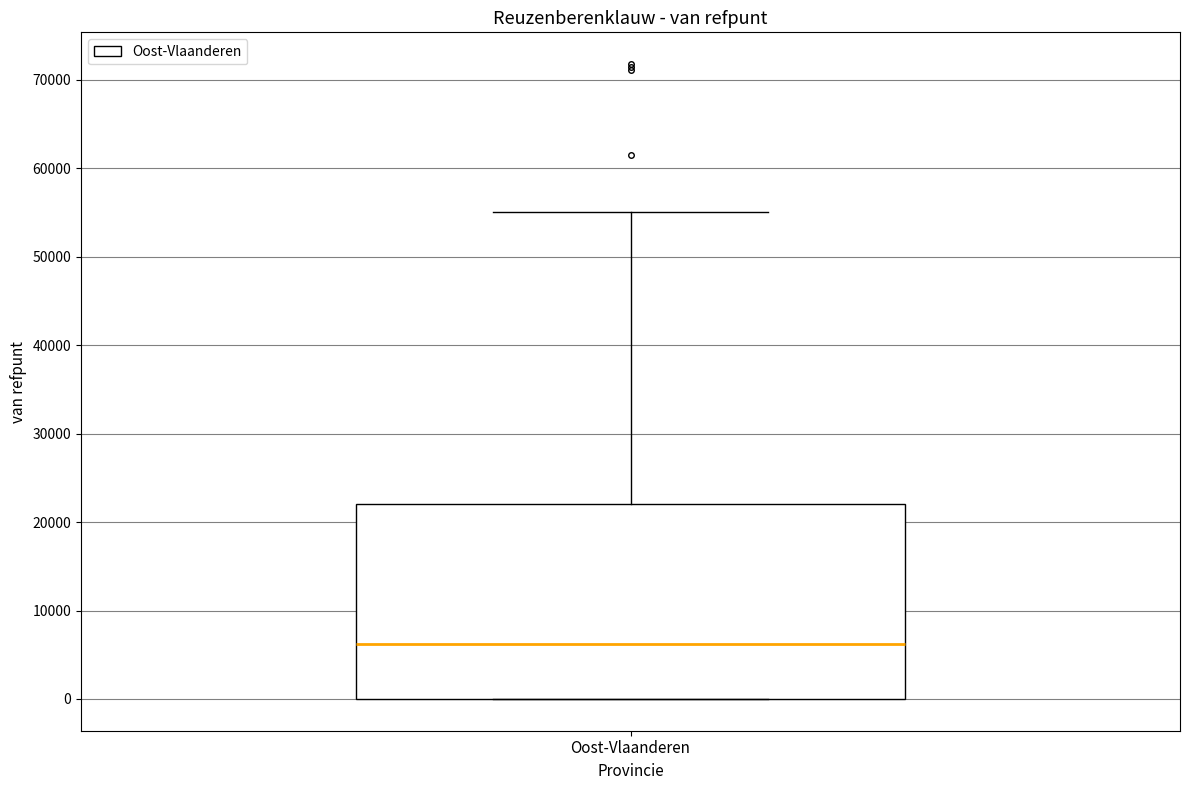

Read this box plot against the y-axis: the position of the median line, the range covered by the box, and the ends of both whiskers. The values are not printed on the chart, so give them approximately, as read against the axis.

median 6000, box 0 to 22000, whiskers 0 to 55000